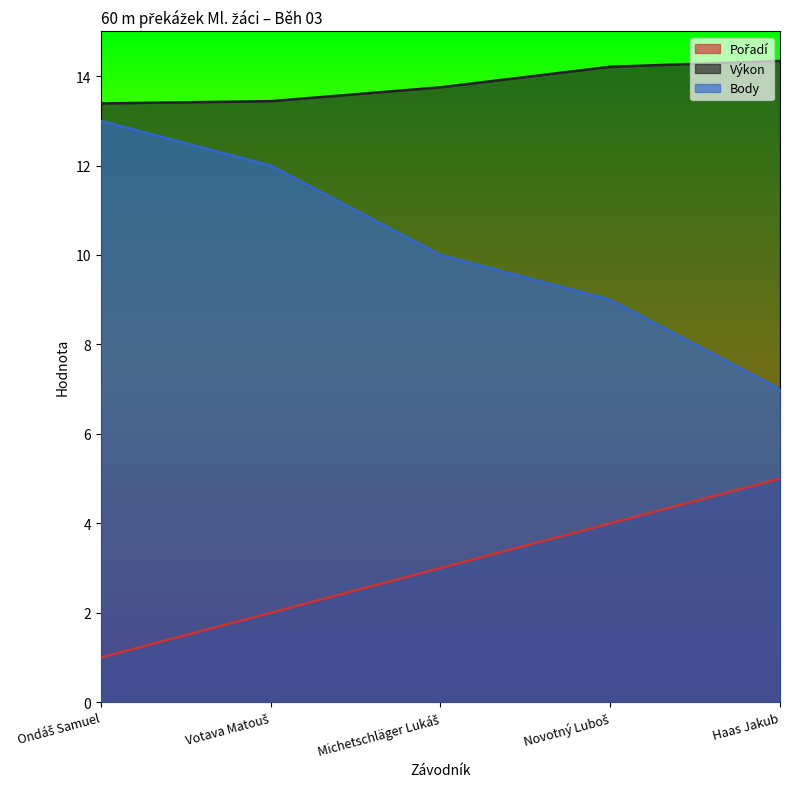

Which category has the highest value across all series?

Haas Jakub